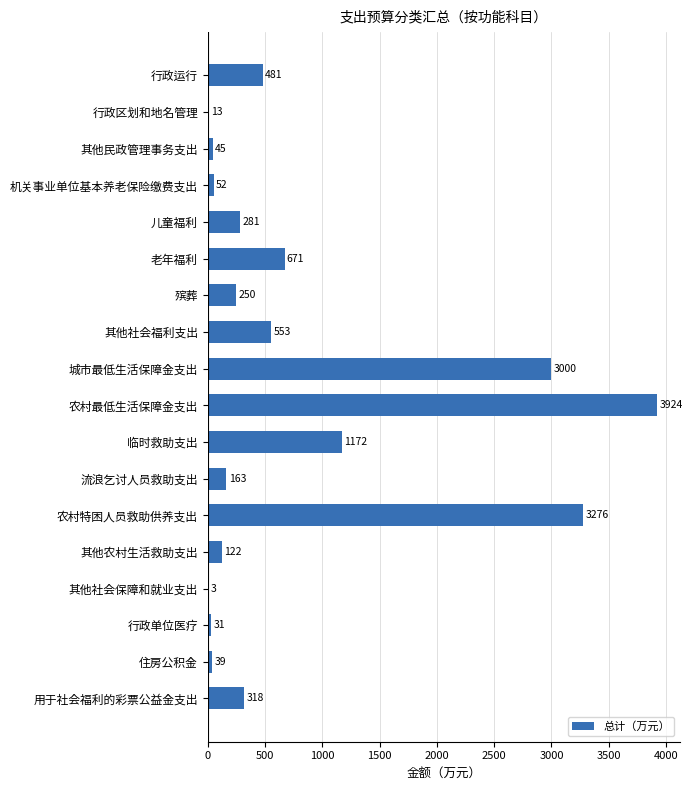

Approximately how many times larger is the value at 城市最低生活保障金支出 compared to 殡葬?

12.0